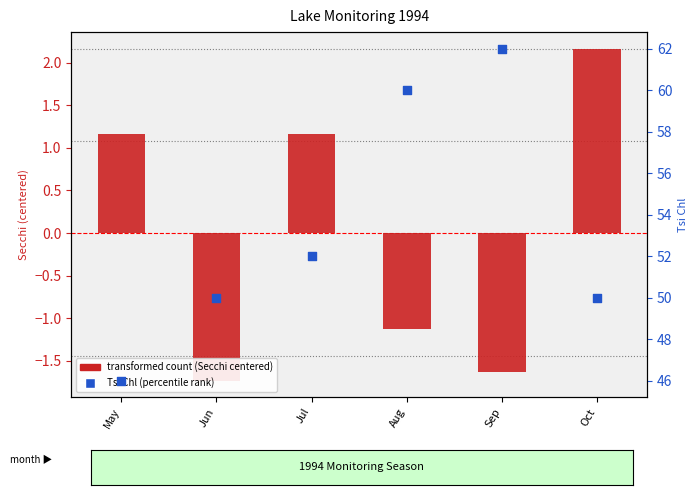

Which series has the largest total across all categories?

Tsi Chl (percentile rank)